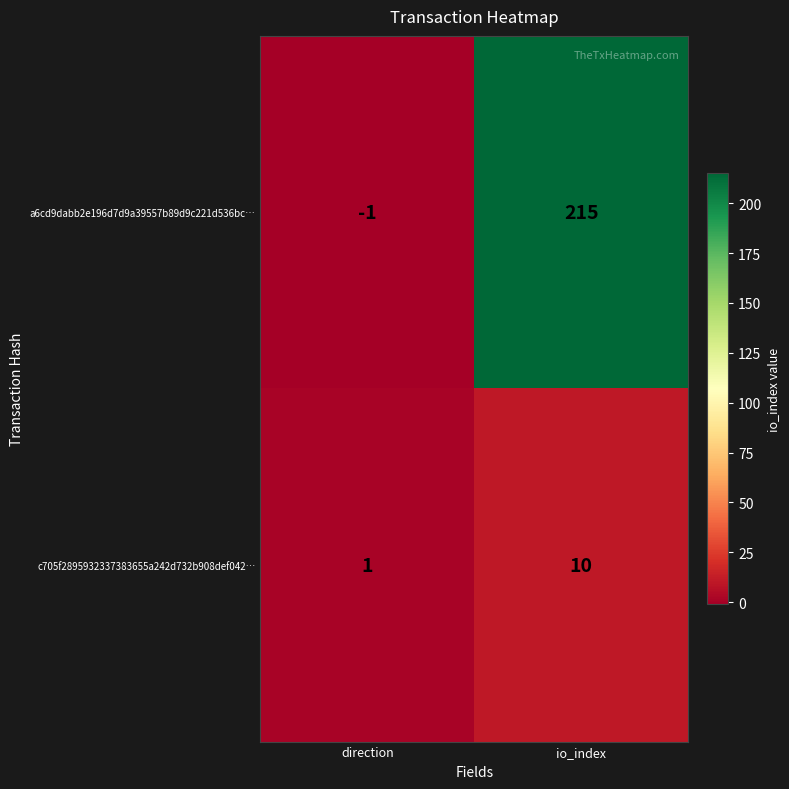

At which label does c705f2895932337383655a242d732b908def042… reach its peak?

io_index